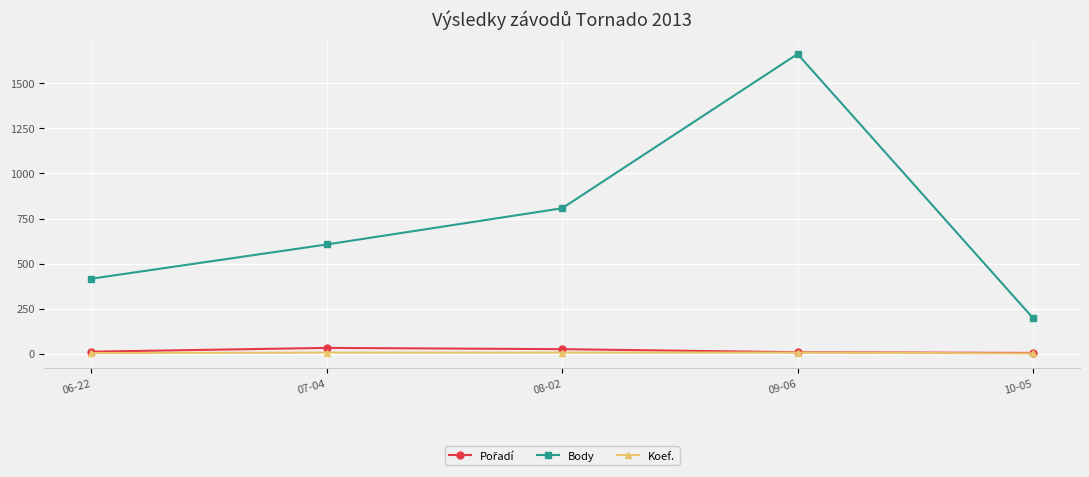

Does the chart have visible grid lines?

Yes